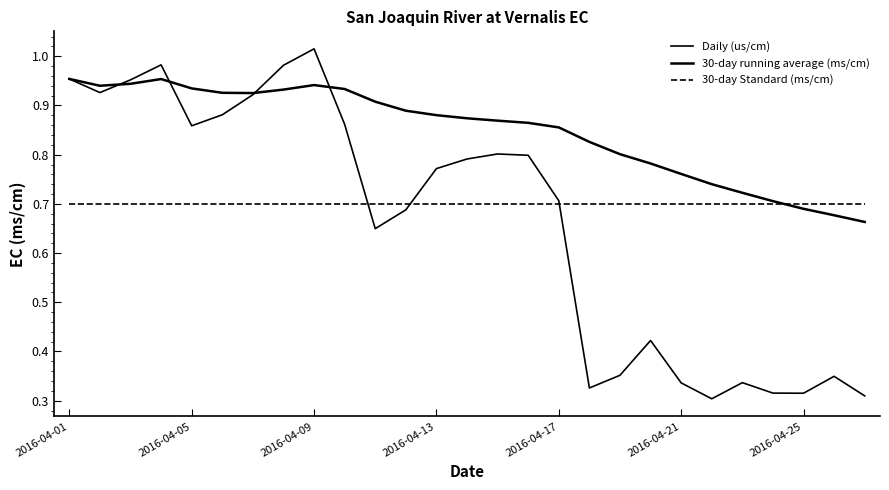

Reading left to right, extract all data points from this chart.

Daily (us/cm): 1.0	0.9	1.0	1.0	0.9	0.9	0.9	1.0	1.0	0.9	0.6	0.7	0.8	0.8	0.8	0.8	0.7	0.3	0.4	0.4	0.3	0.3	0.3	0.3	0.3	0.3	0.3
30-day running average (ms/cm): 1.0	0.9	0.9	1.0	0.9	0.9	0.9	0.9	0.9	0.9	0.9	0.9	0.9	0.9	0.9	0.9	0.9	0.8	0.8	0.8	0.8	0.7	0.7	0.7	0.7	0.7	0.7
30-day Standard (ms/cm): 0.7	0.7	0.7	0.7	0.7	0.7	0.7	0.7	0.7	0.7	0.7	0.7	0.7	0.7	0.7	0.7	0.7	0.7	0.7	0.7	0.7	0.7	0.7	0.7	0.7	0.7	0.7